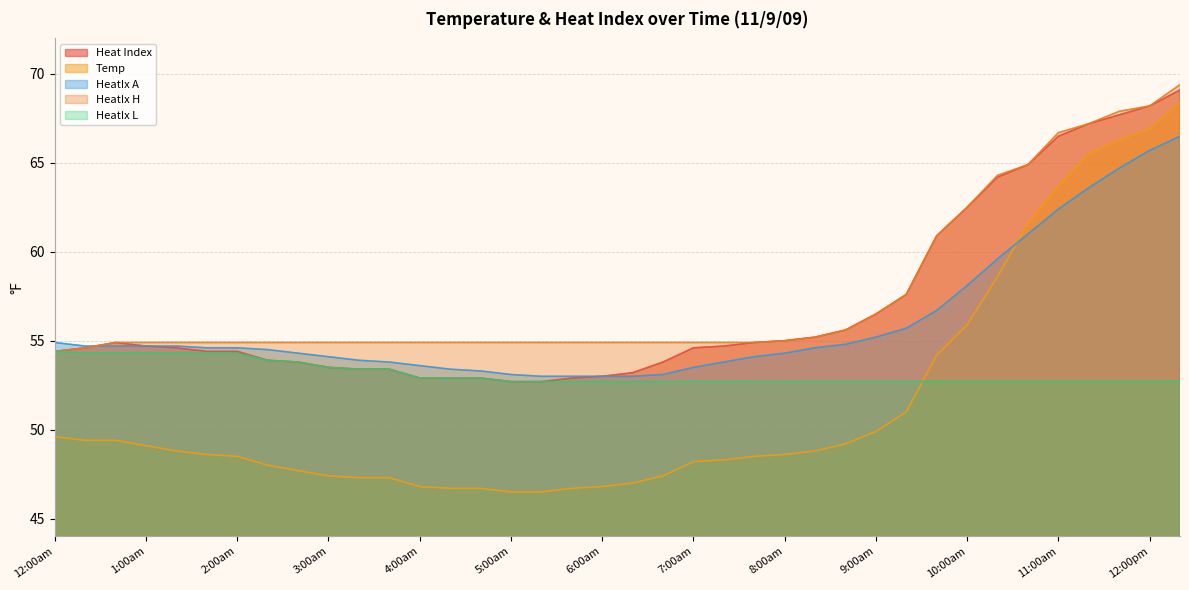

Between 12:00pm and 11:00am, which is larger?

12:00pm